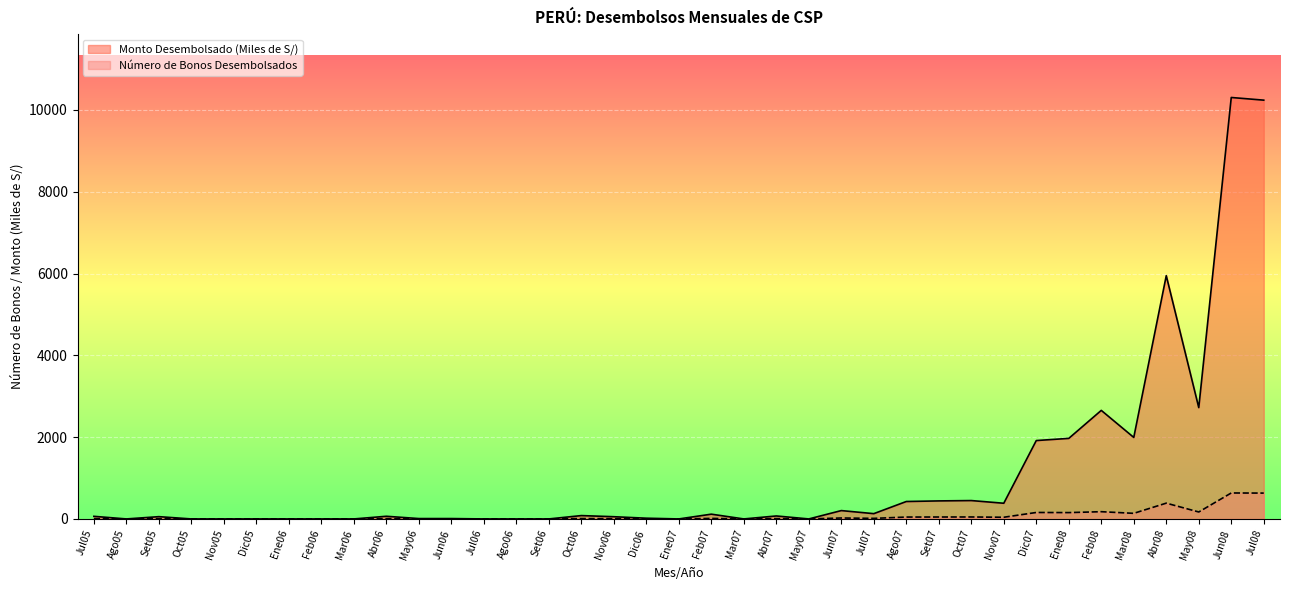

Reading left to right, transcribe all the data shown in this chart.

Número de Bonos Desembolsados: Jul05=7.0	Ago05=0.0	Set05=6.0	Oct05=0.0	Nov05=0.0	Dic05=0.0	Ene06=0.0	Feb06=0.0	Mar06=0.0	Abr06=7.0	May06=1.0	Jun06=1.0	Jul06=0.0	Ago06=0.0	Set06=0.0	Oct06=9.0	Nov06=6.0	Dic06=2.0	Ene07=0.0	Feb07=13.0	Mar07=0.0	Abr07=8.0	May07=0.0	Jun07=23.0	Jul07=14.0	Ago07=46.0	Set07=47.0	Oct07=48.0	Nov07=41.0	Dic07=158.0	Ene08=155.0	Feb08=177.0	Mar08=137.0	Abr08=386.0	May08=170.0	Jun08=635.0	Jul08=632.0
Monto Desembolsado (Miles de S/): Jul05=63.8	Ago05=0.0	Set05=55.7	Oct05=0.0	Nov05=0.0	Dic05=0.0	Ene06=0.0	Feb06=0.0	Mar06=0.0	Abr06=65.1	May06=9.2	Jun06=9.2	Jul06=0.0	Ago06=0.0	Set06=0.0	Oct06=81.9	Nov06=54.2	Dic06=18.0	Ene07=0.0	Feb07=116.6	Mar07=0.0	Abr07=72.7	May07=0.0	Jun07=204.3	Jul07=129.2	Ago07=426.1	Set07=440.9	Oct07=449.3	Nov07=383.6	Dic07=1916.9	Ene08=1969.8	Feb08=2654.5	Mar08=1993.2	Abr08=5948.9	May08=2722.2	Jun08=10305.9	Jul08=10240.8